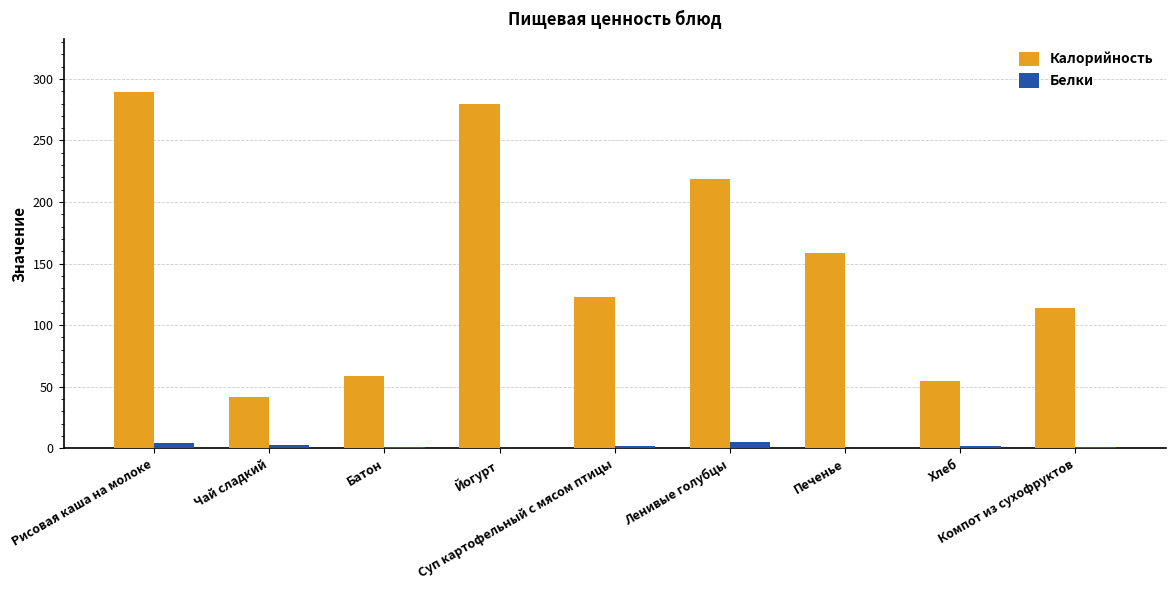

What are all the series names shown in the legend?

Калорийность, Белки